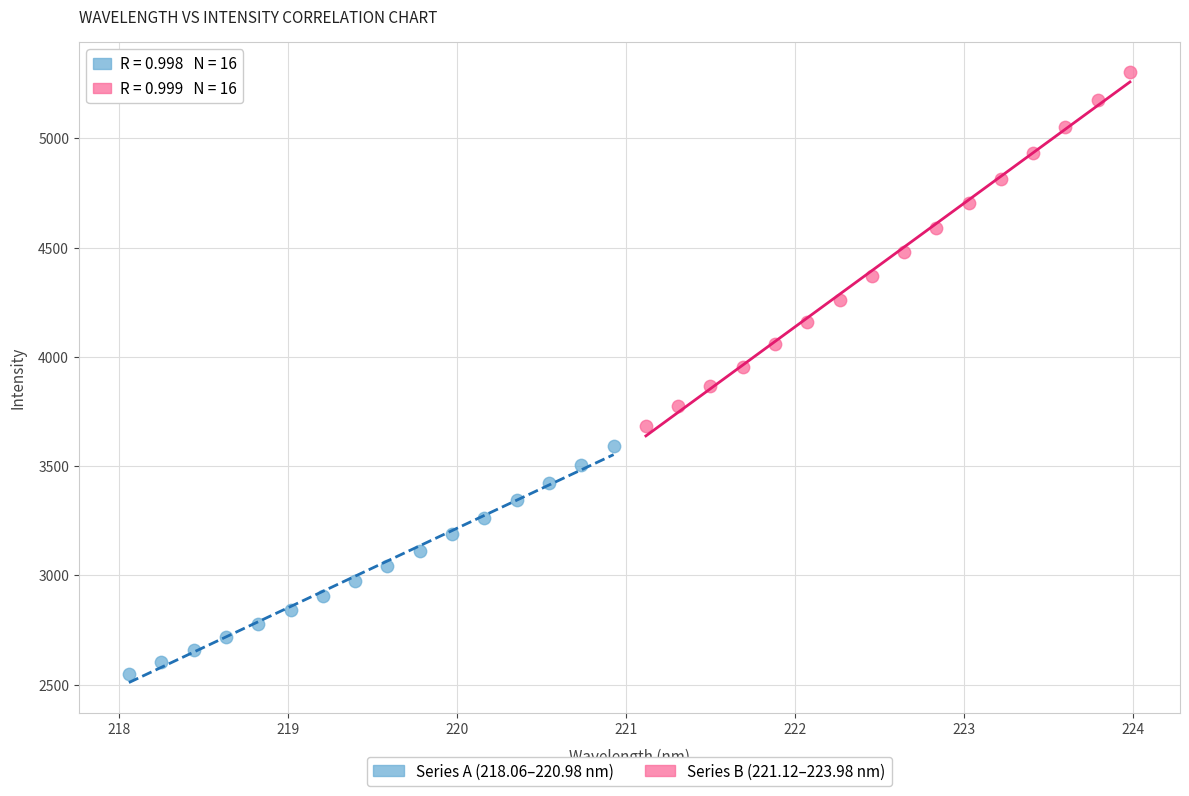

Which series contains the highest Y value?

Series B (221.12–223.98 nm)